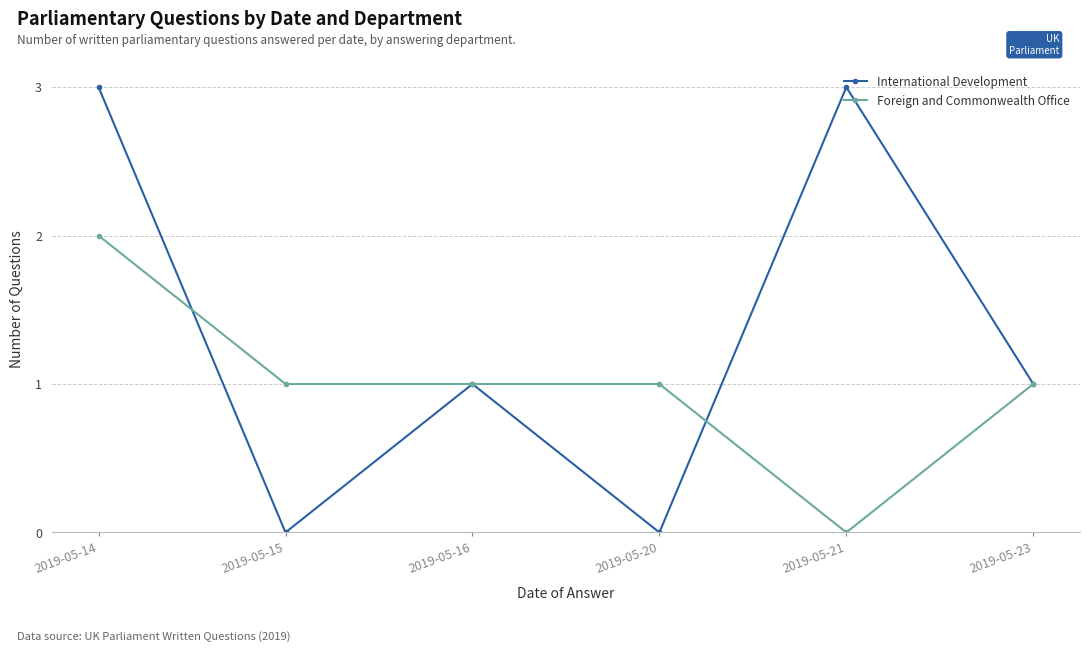

Reading left to right, what are all the values shown in this chart?

International Development: 3	0	1	0	3	1
Foreign and Commonwealth Office: 2	1	1	1	0	1